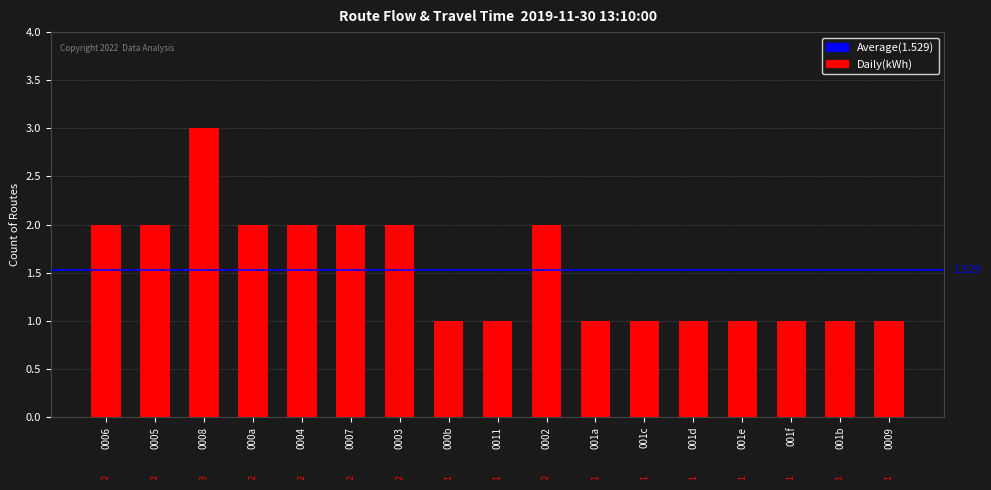

Reading left to right, extract all data points from this chart.

0006=2	0005=2	0008=3	000a=2	0004=2	0007=2	0003=2	000b=1	0011=1	0002=2	001a=1	001c=1	001d=1	001e=1	001f=1	001b=1	0009=1